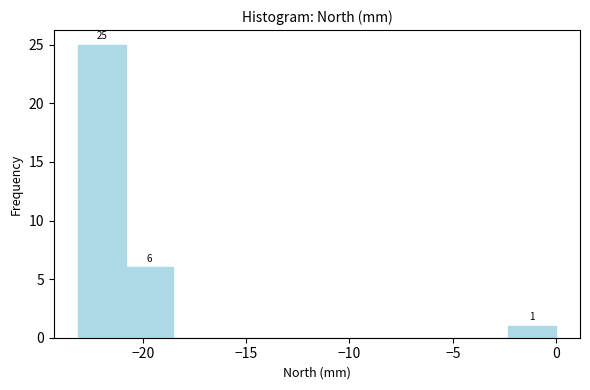

Over which range of the x-axis is the bar tallest?

-23.0 to -21.0